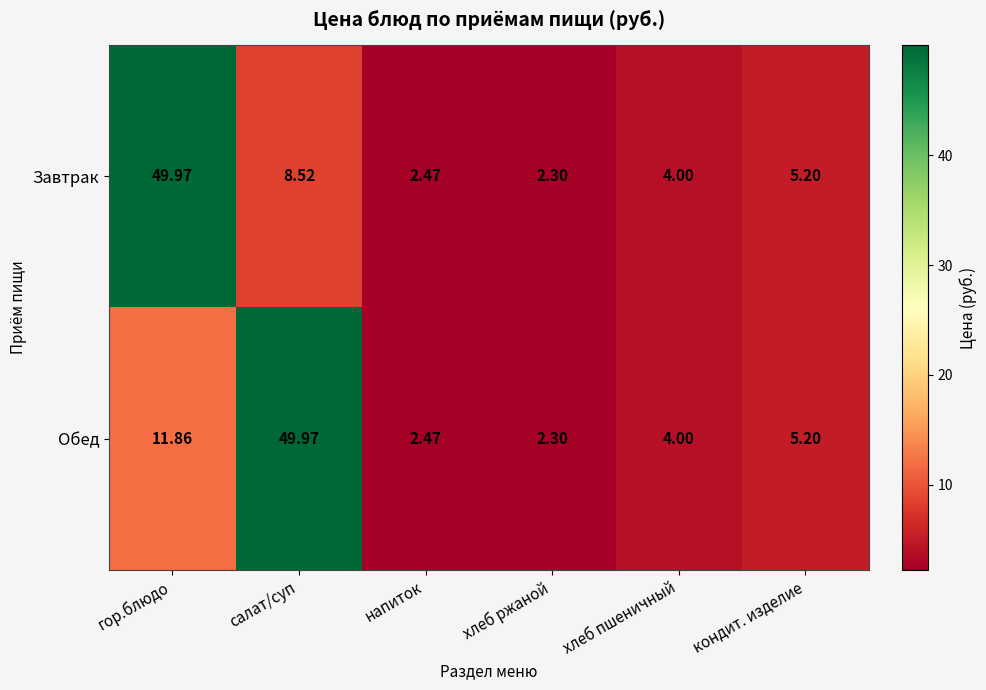

How many data points in Обед are above 5?

3